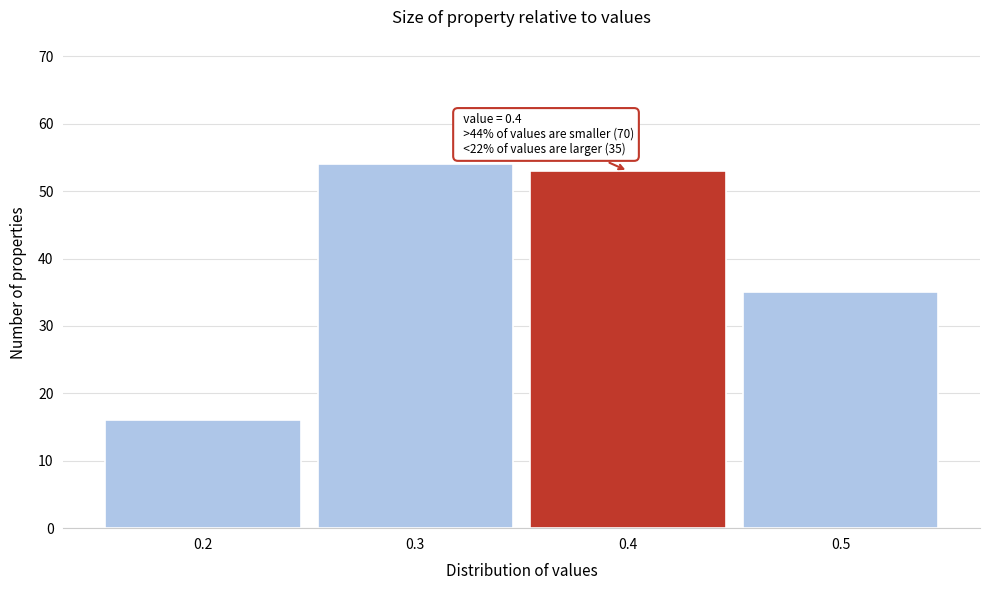

Which range on the x-axis has the tallest bar?

0.25 to 0.35